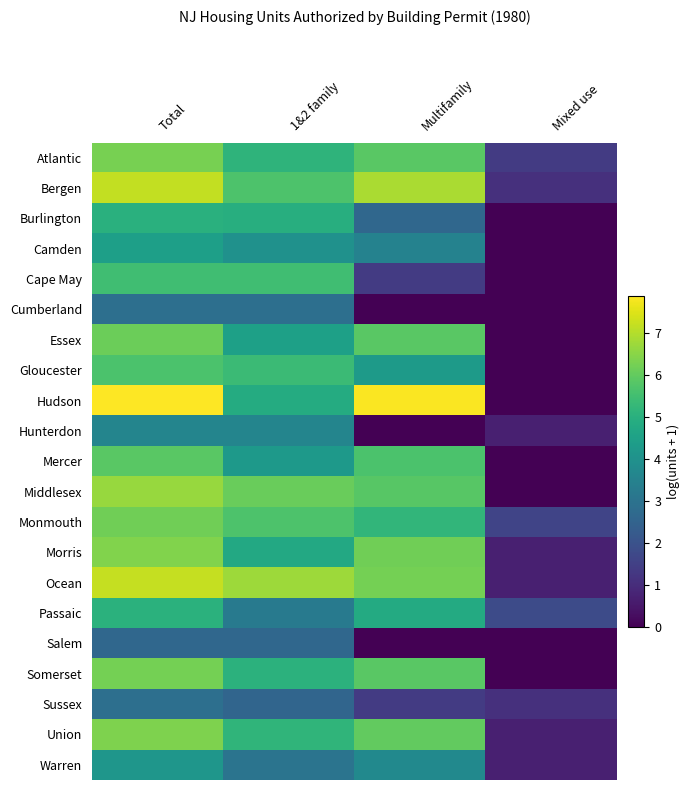

What is the total value across all series at Multifamily?

89.4